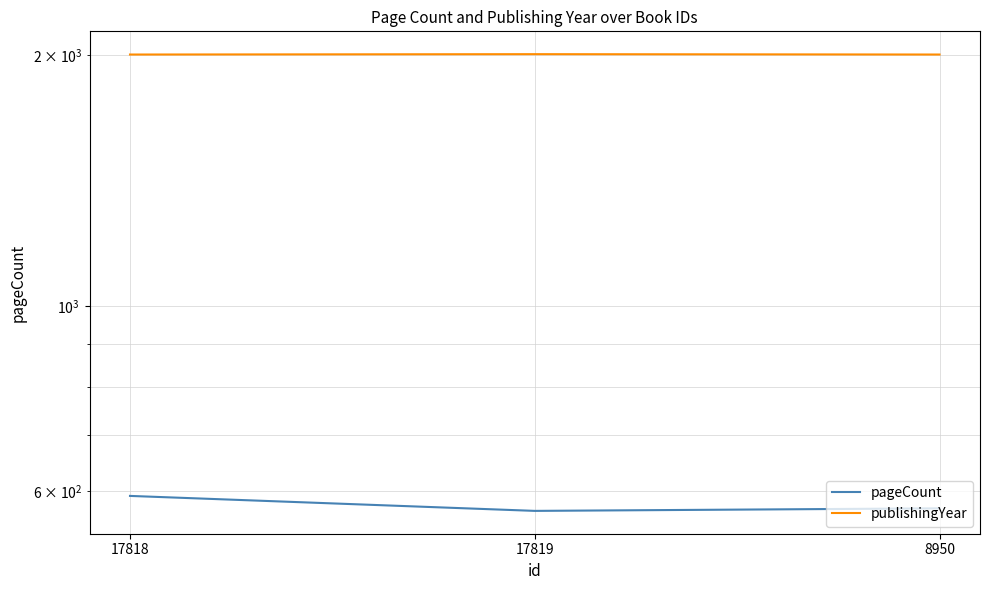

Which label corresponds to the smallest value in the chart?

17819